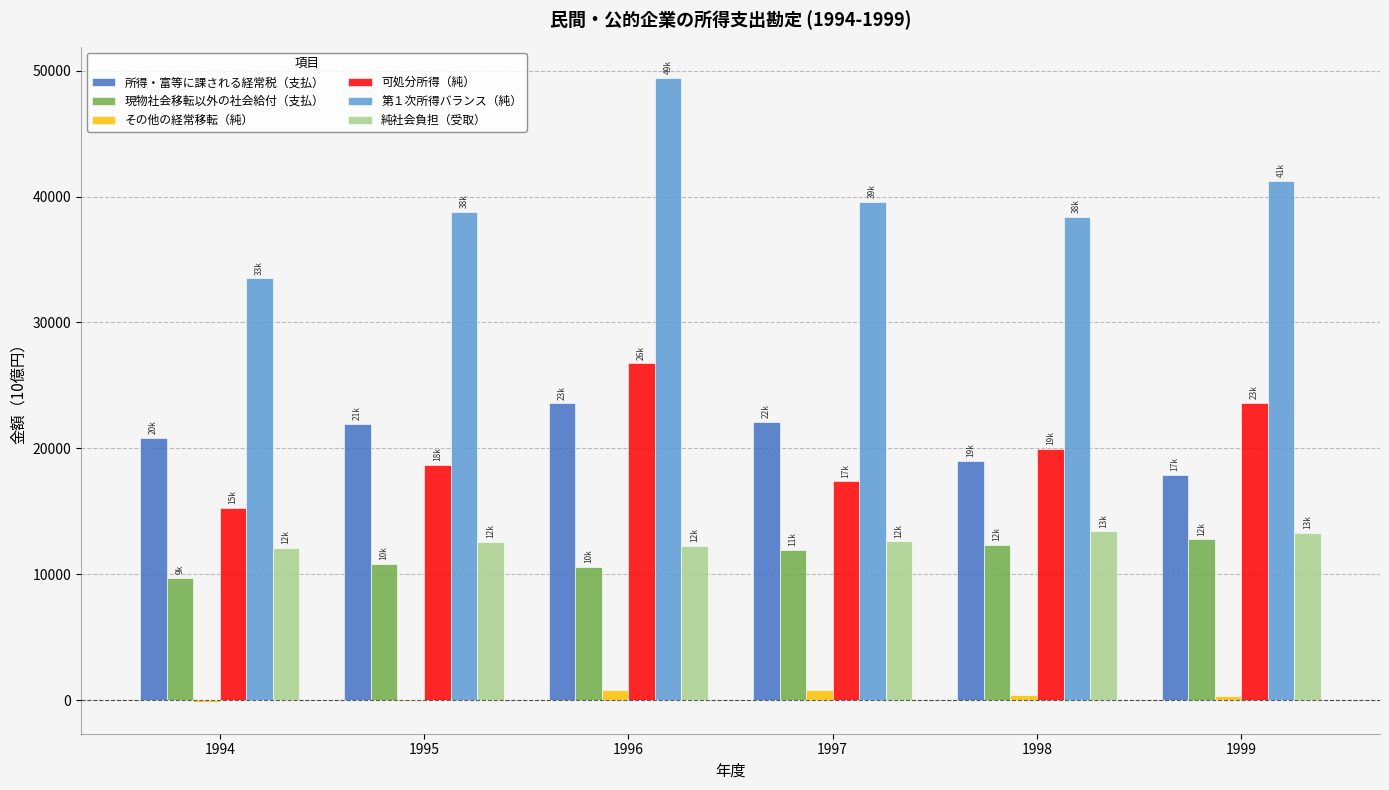

Count the number of categories in the chart.

6